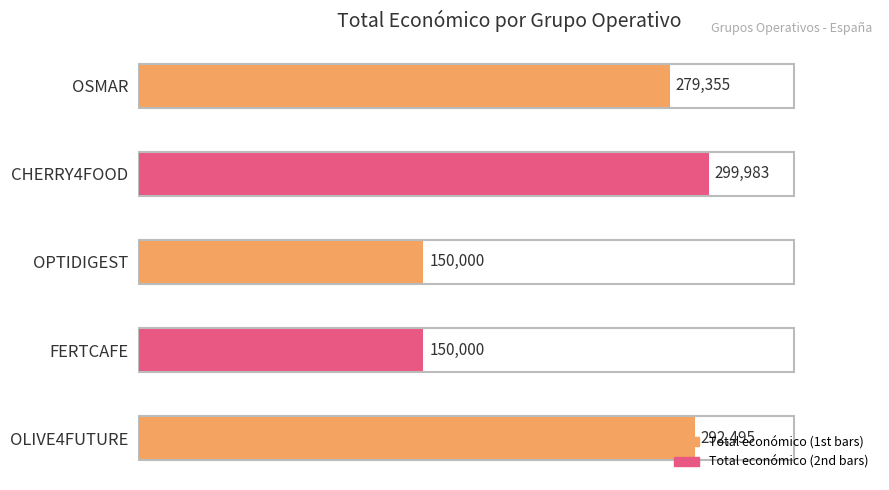

The value at OLIVE4FUTURE is 292495. True or false?

True